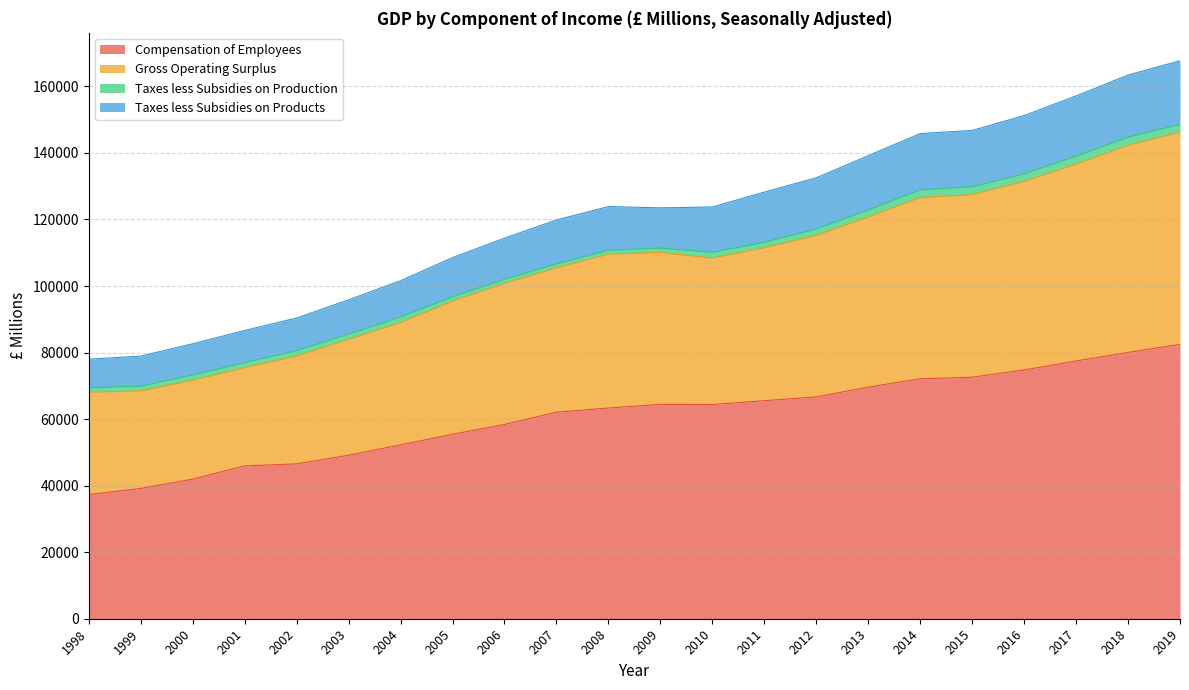

The Compensation of Employees series shows 77467.5 at 2017. True or false?

True